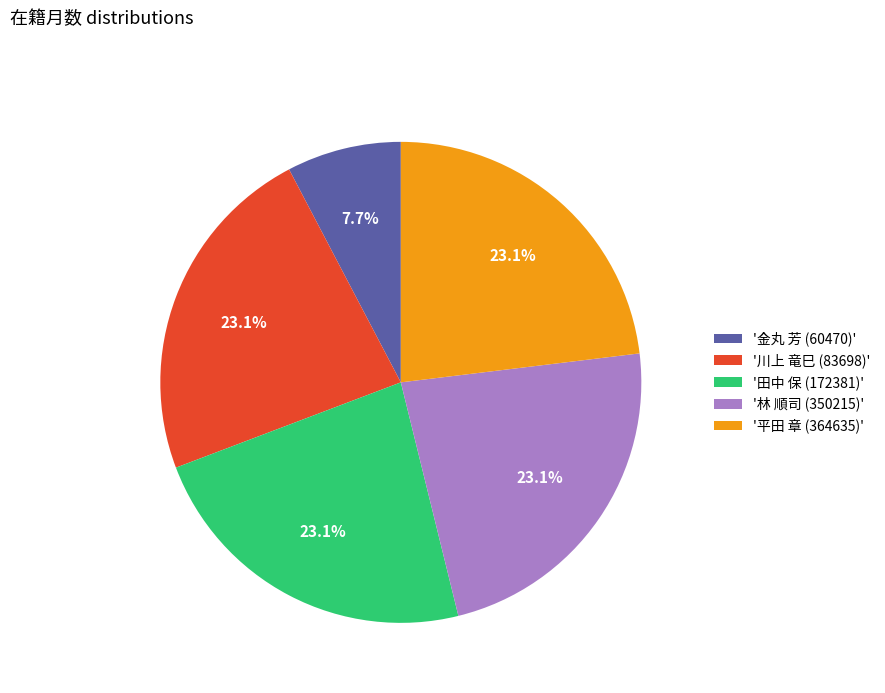

Combined, do '林 順司 (350215)' and '平田 章 (364635)' account for over 50%?

No